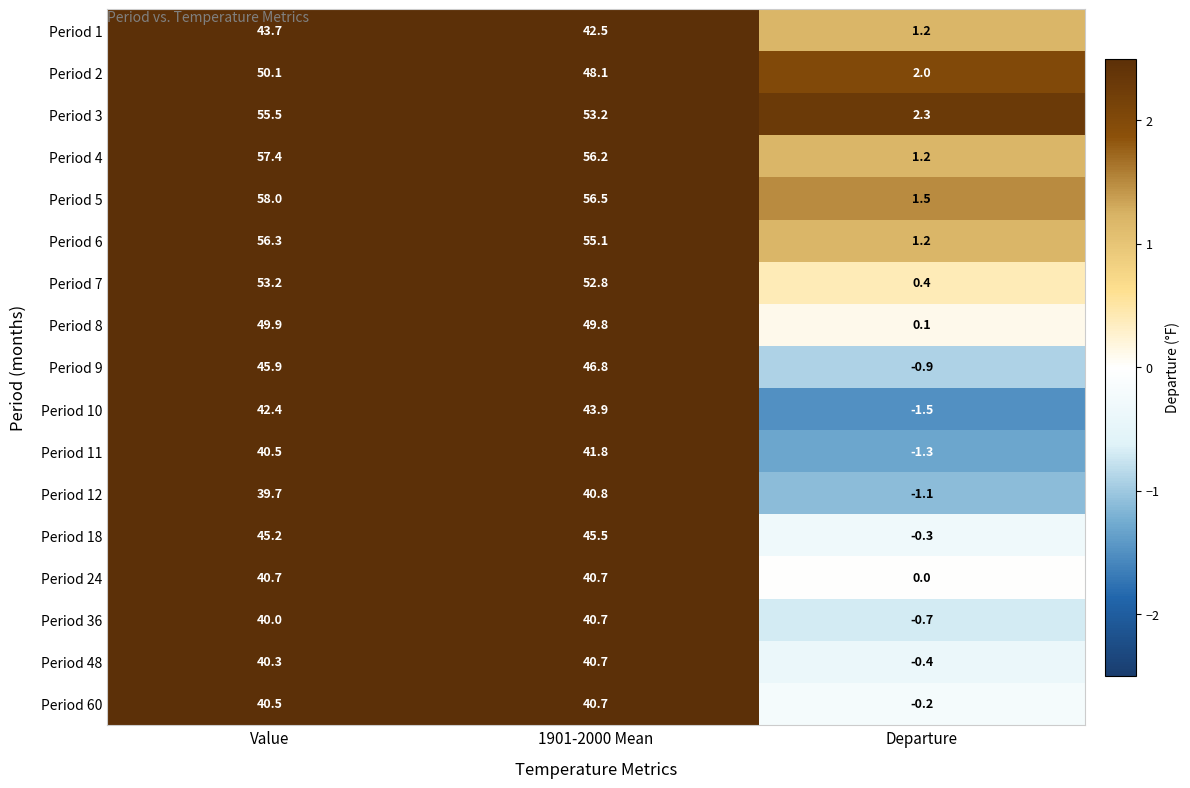

Where does the Period 5 series first go above 56?

Value